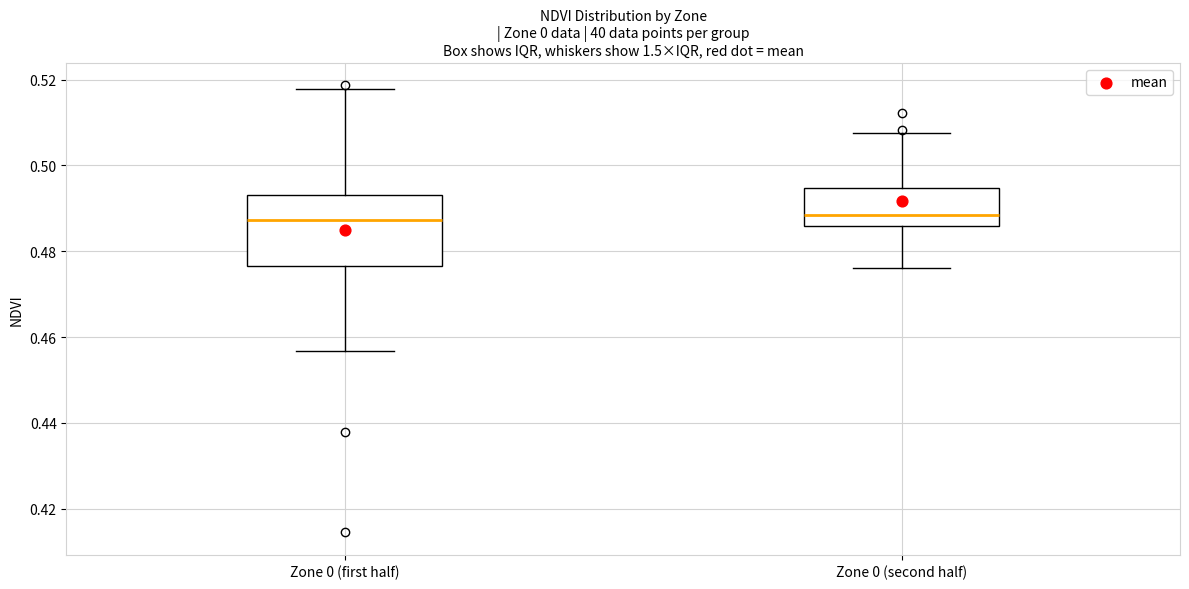

Comparing the boxes themselves (not the whiskers), which one is the tallest?

Zone 0 (first half)